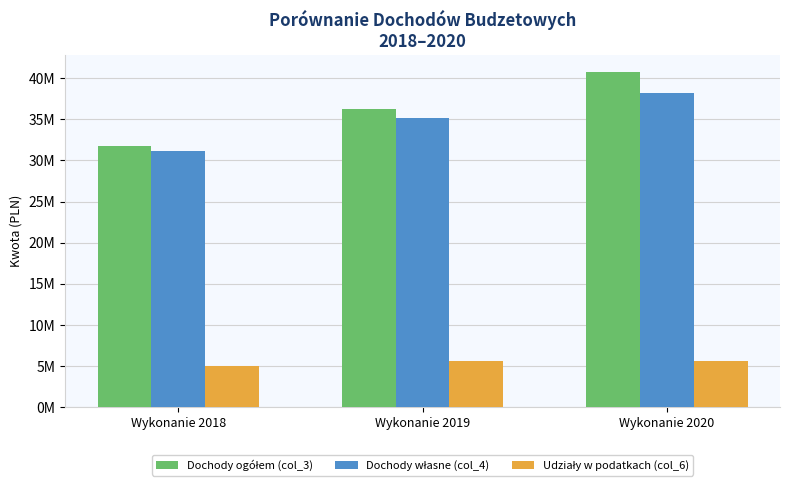

Are the bars horizontal?

No